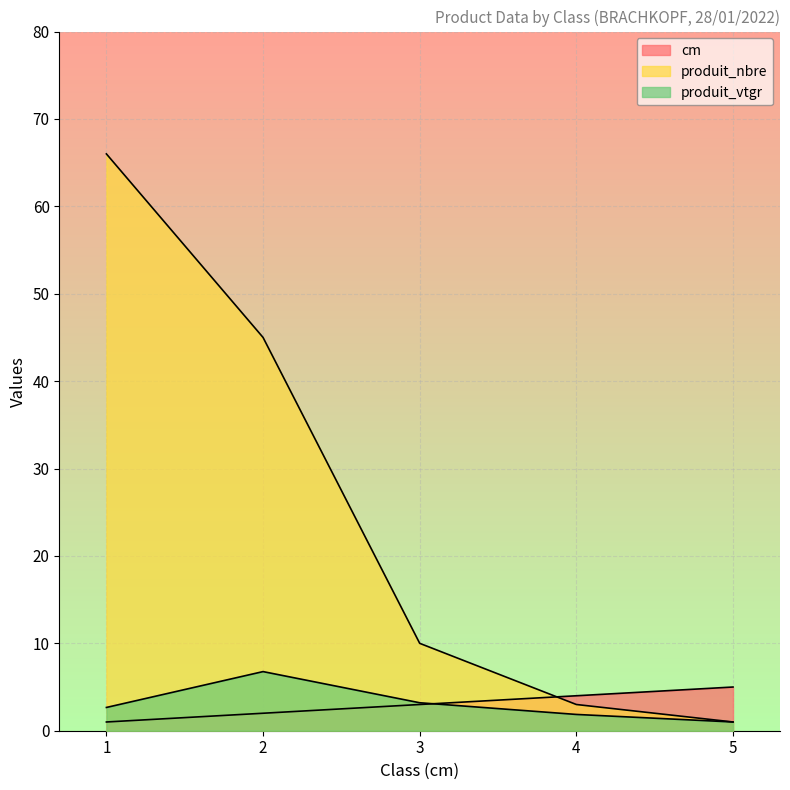

What is the minimum value for produit_nbre?

1.0